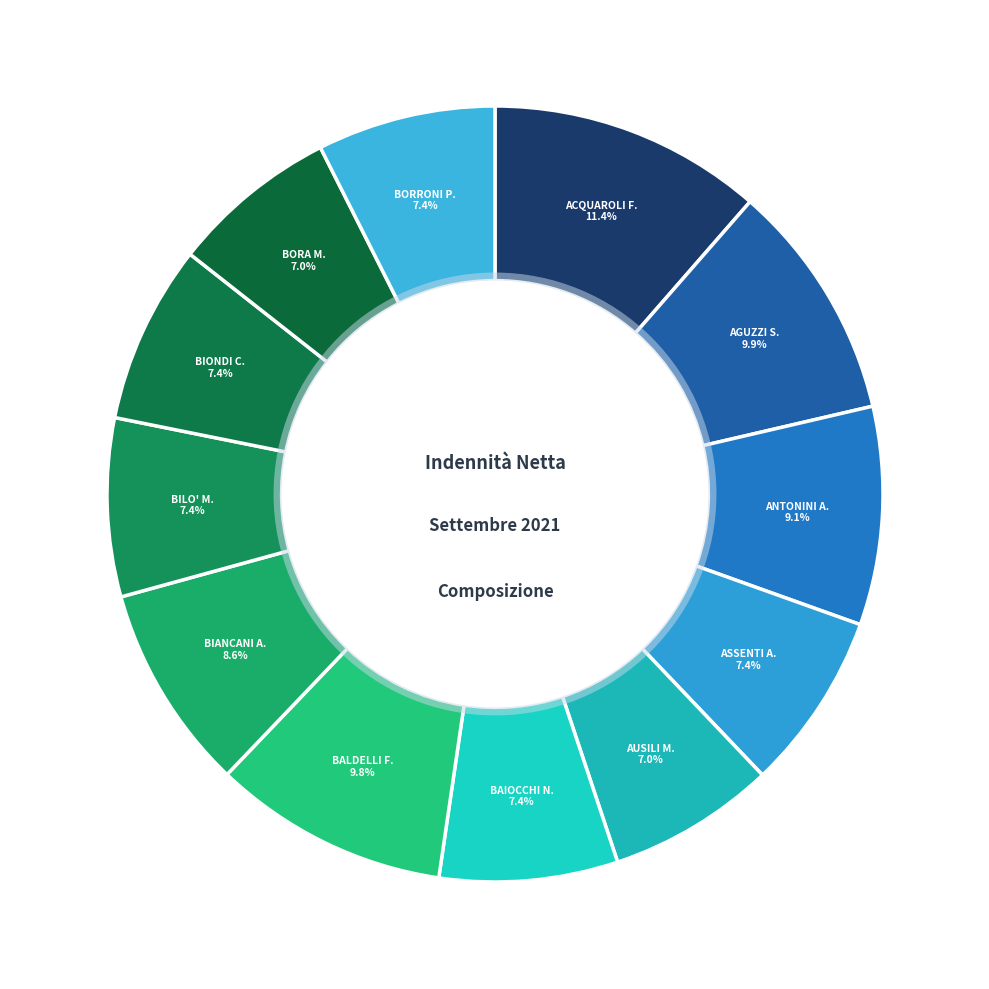

Between BALDELLI F. and BORRONI P., which is larger?

BALDELLI F.